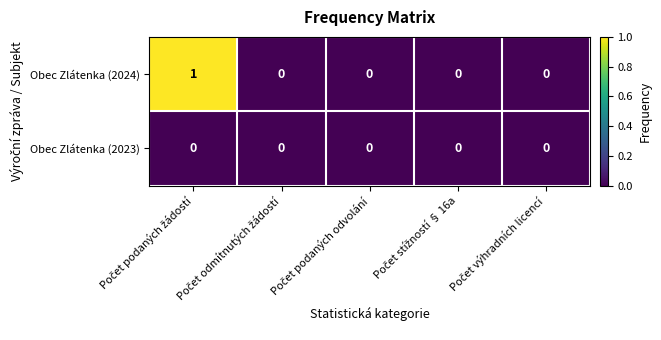

Rank the series by their average value, from highest to lowest.

Obec Zlátenka (2024), Obec Zlátenka (2023)